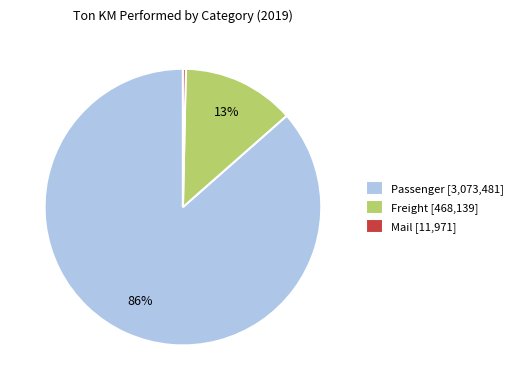

Do Mail and Passenger together represent more than half of the pie?

Yes